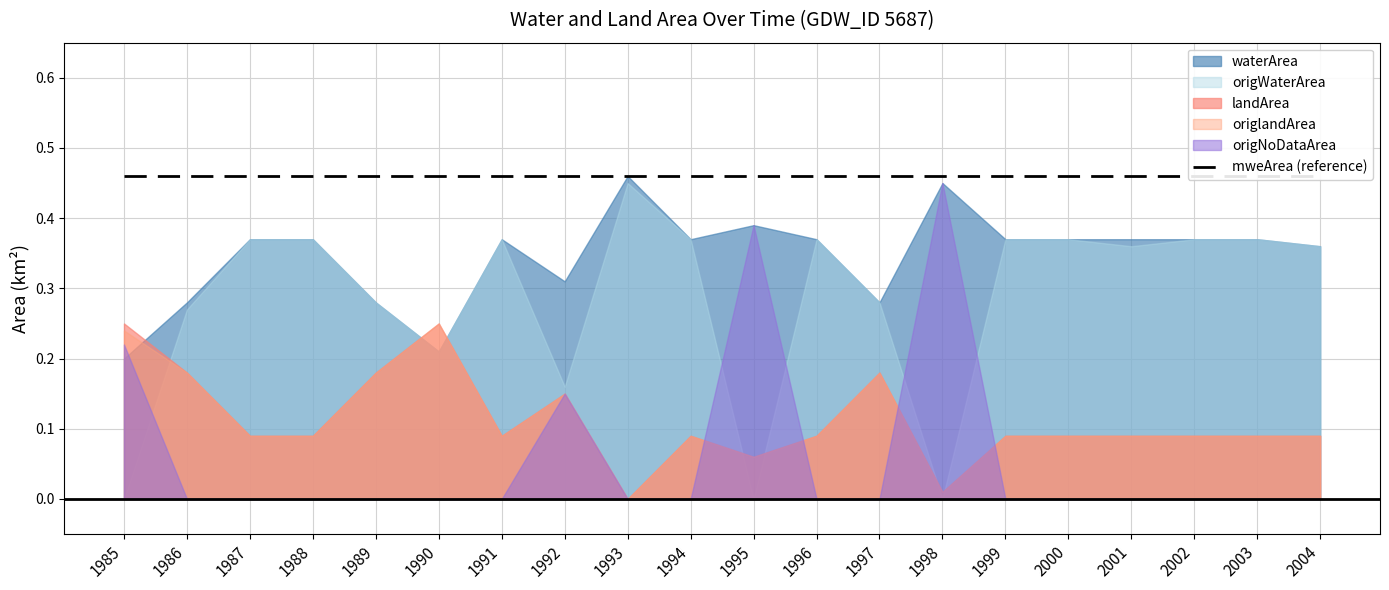

How many origWaterArea values are between 0 and 1?

20